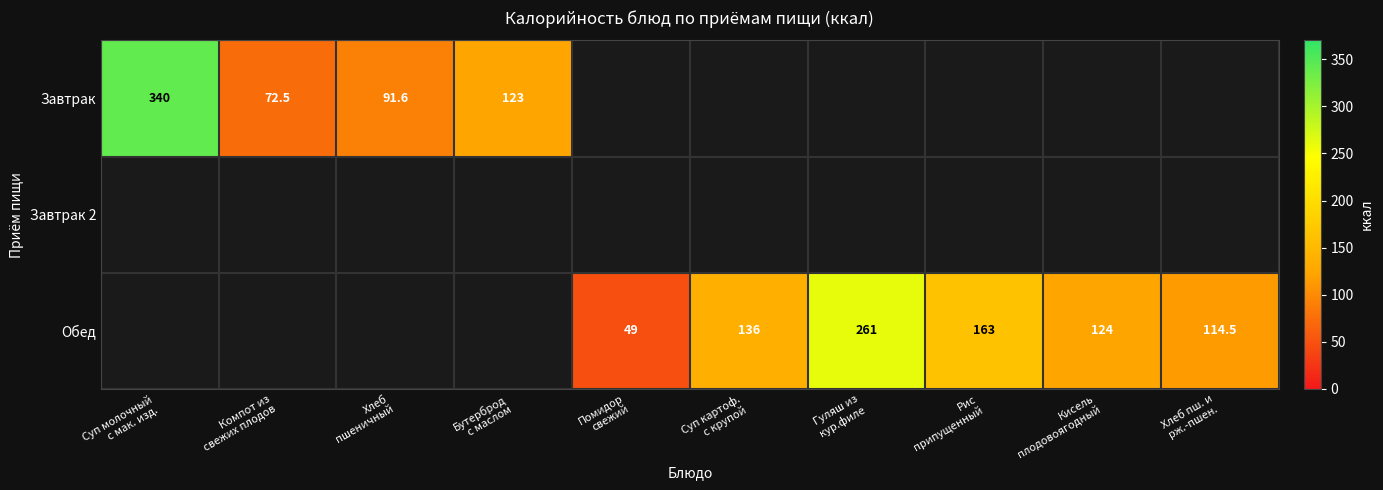

Which series has the largest total across all categories?

Обед